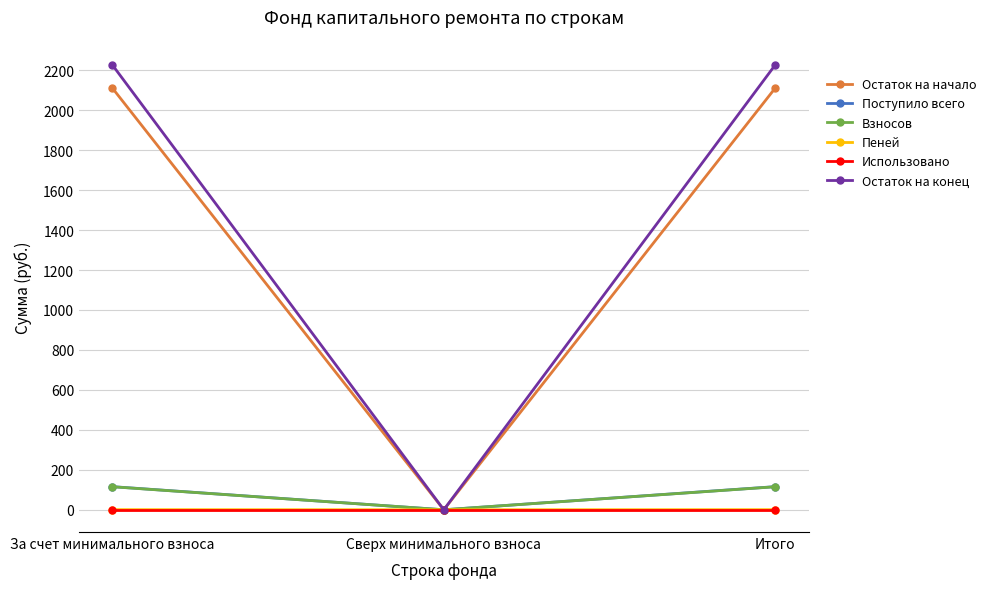

What is the sum of the Остаток на конец values at Сверх минимального взноса and Итого?

2227.6